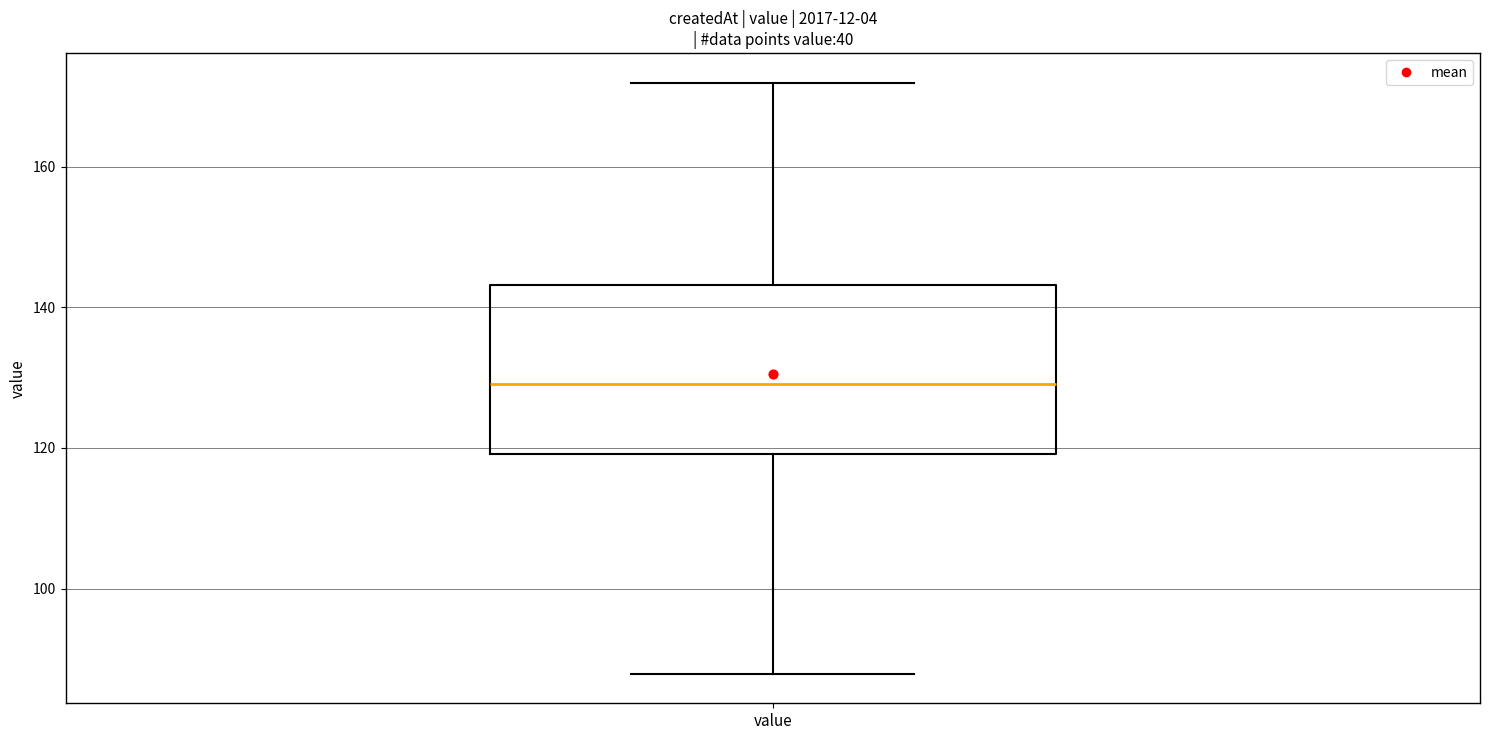

Where is the lower edge of the box for value on the y-axis? The values are not printed on the chart, so give them approximately, as read against the axis.

120